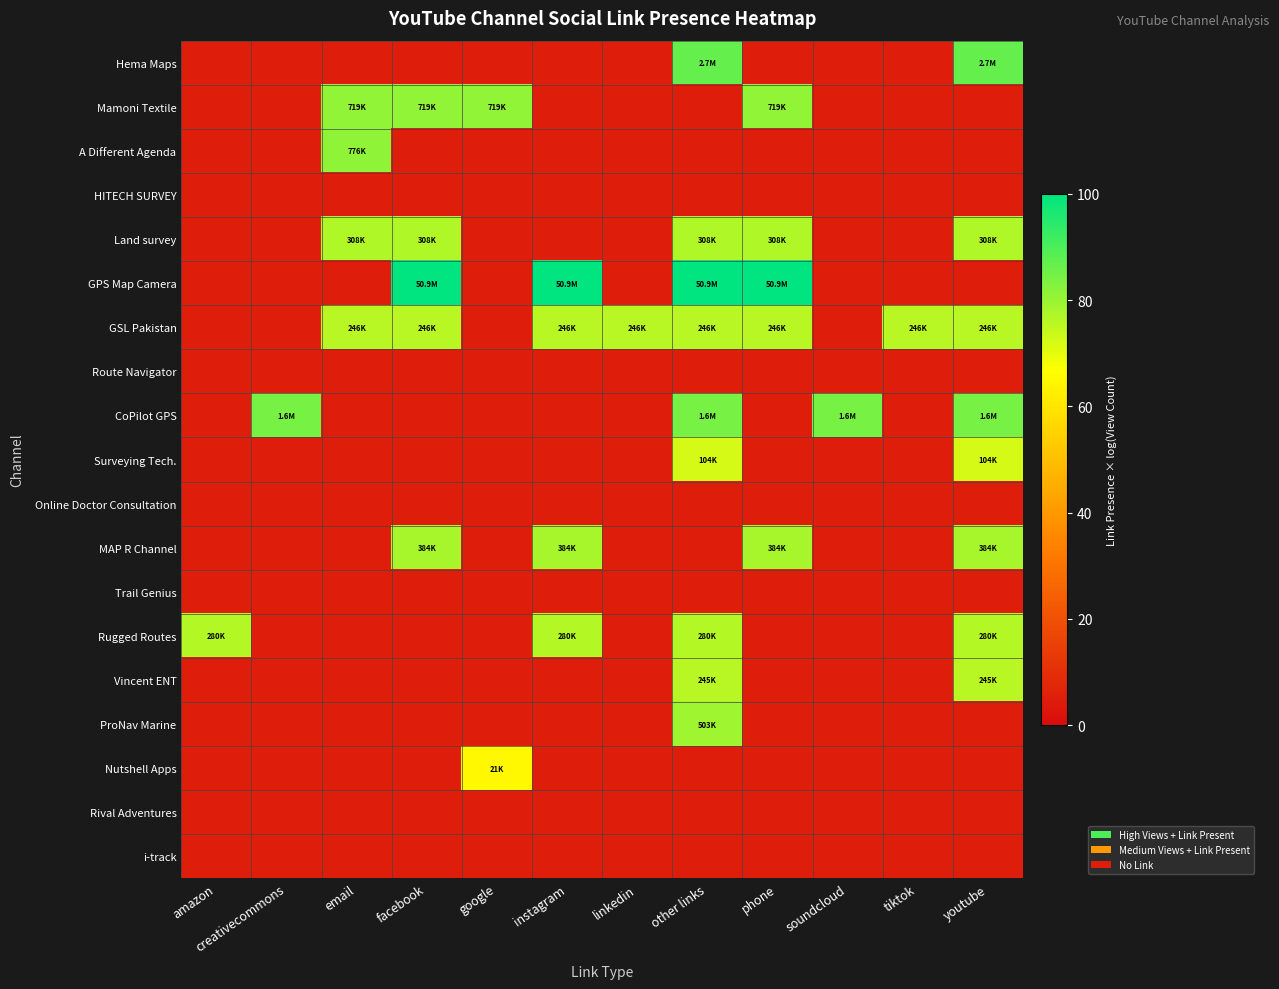

Between amazon and soundcloud, which series saw the biggest shift?

CoPilot GPS